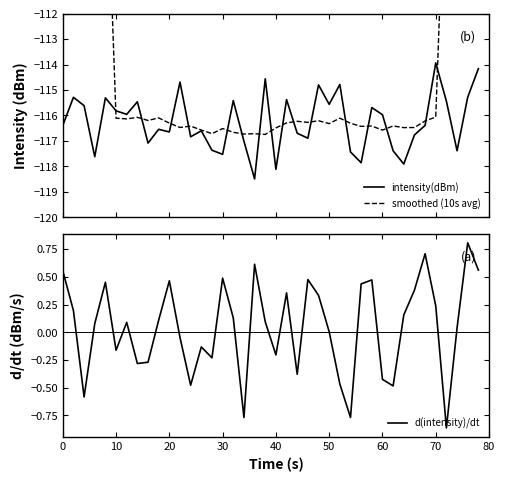

List the series in order of their peak value, lowest first.

intensity(dBm), smoothed (10s avg), d(intensity)/dt